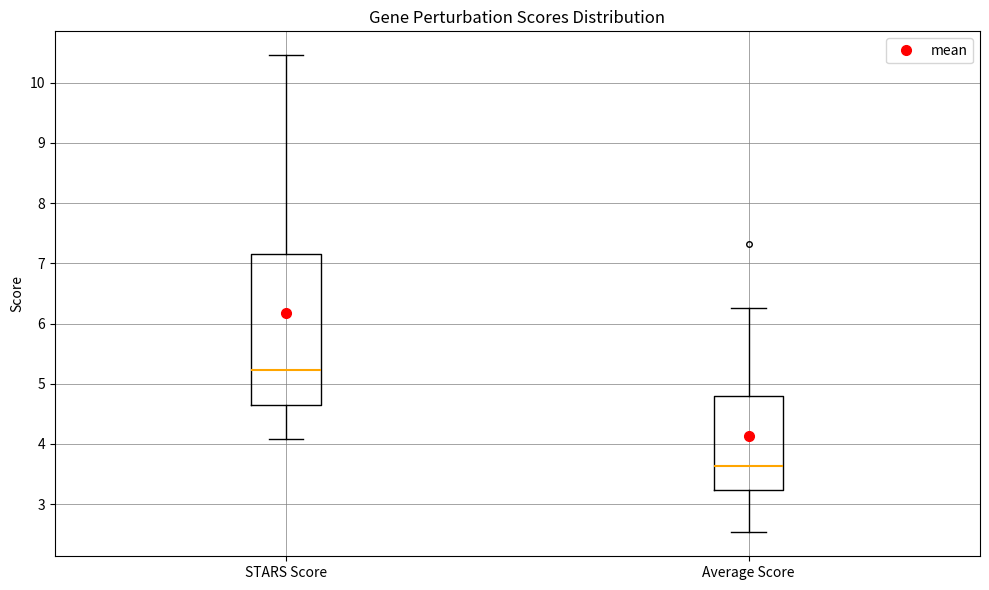

Reading left to right, transcribe this box plot: for each box, give where its median line is, the range the box spans, and where its two whiskers end, as read against the y-axis. The values are not printed on the chart, so give them approximately, as read against the axis.

STARS Score: median 5.2, box 4.6 to 7.2, whiskers 4.1 to 10.5
Average Score: median 3.6, box 3.2 to 4.8, whiskers 2.5 to 6.3